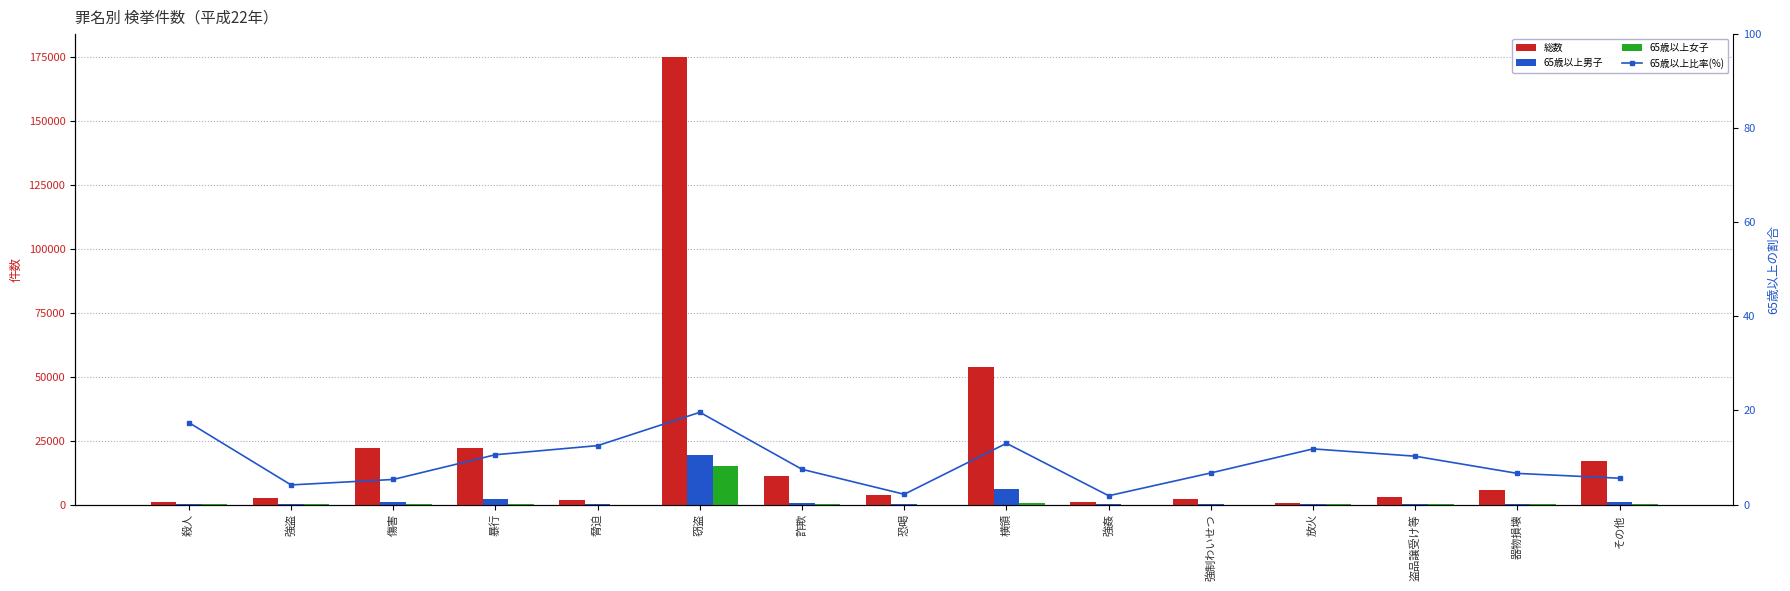

Is the value of 総数 at 窃盗 greater than the value of 65歳以上女子 at 強制わいせつ?

Yes